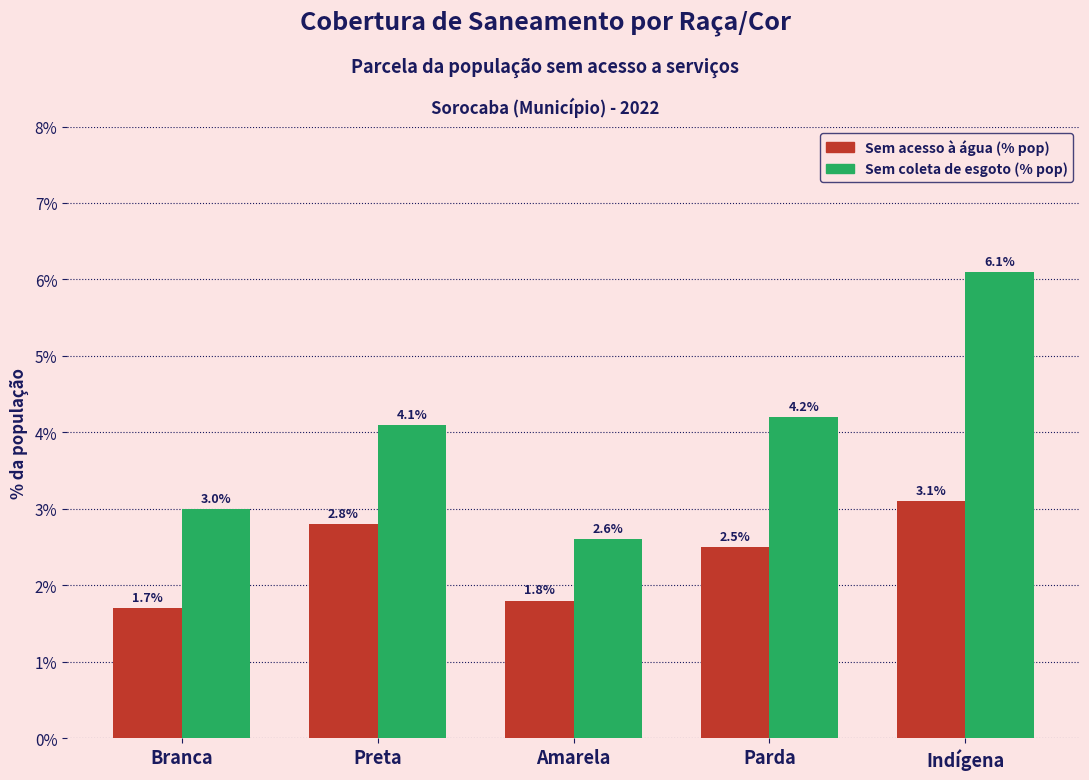

What is the difference between the maximum and second lowest values in the Sem acesso à água (% pop) series?

1.3